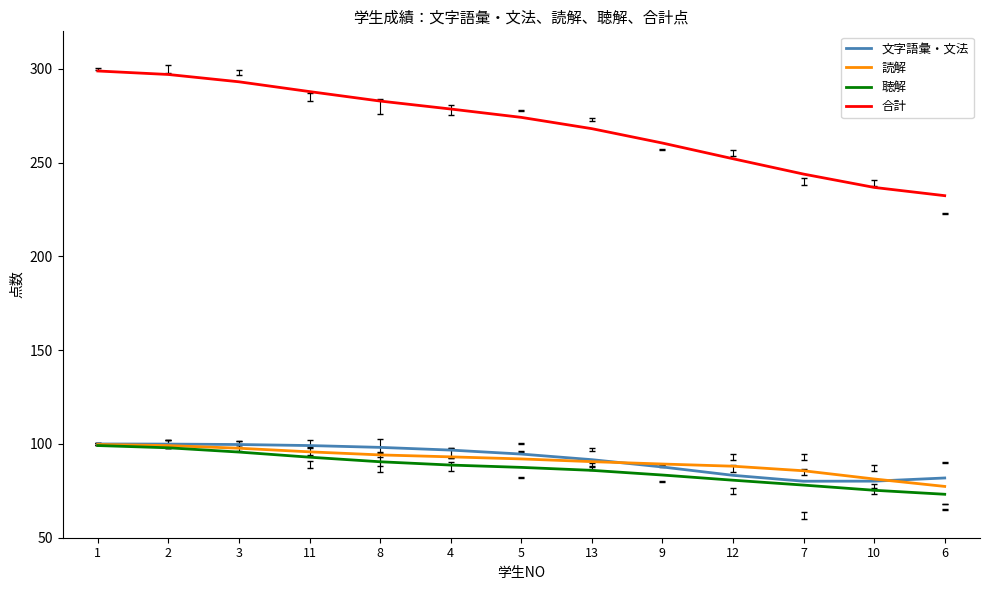

True or false: 合計 and 文字語彙・文法 intersect in this chart.

False